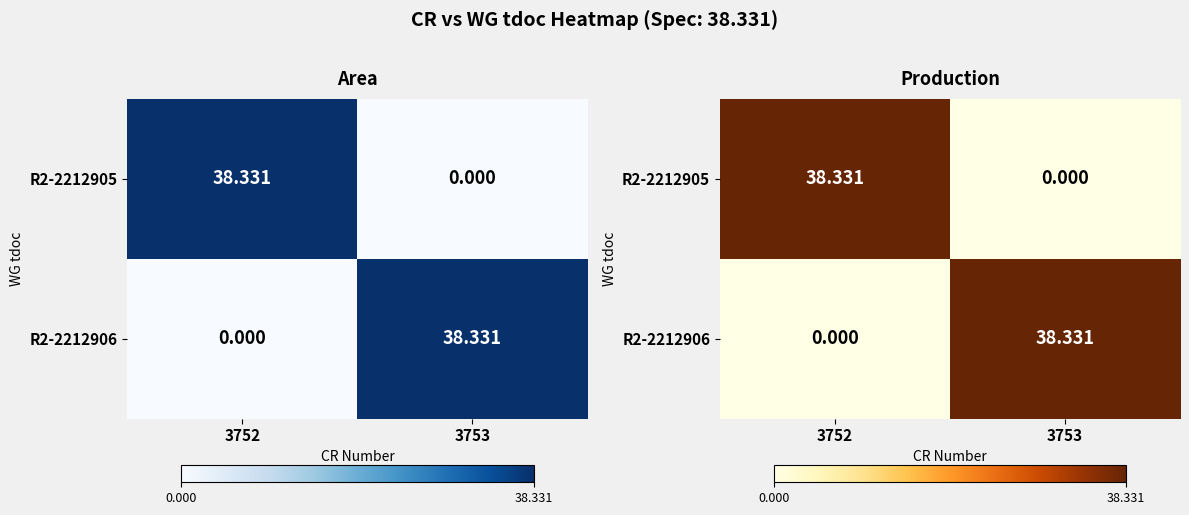

At which category is the sum across all series the highest?

3752